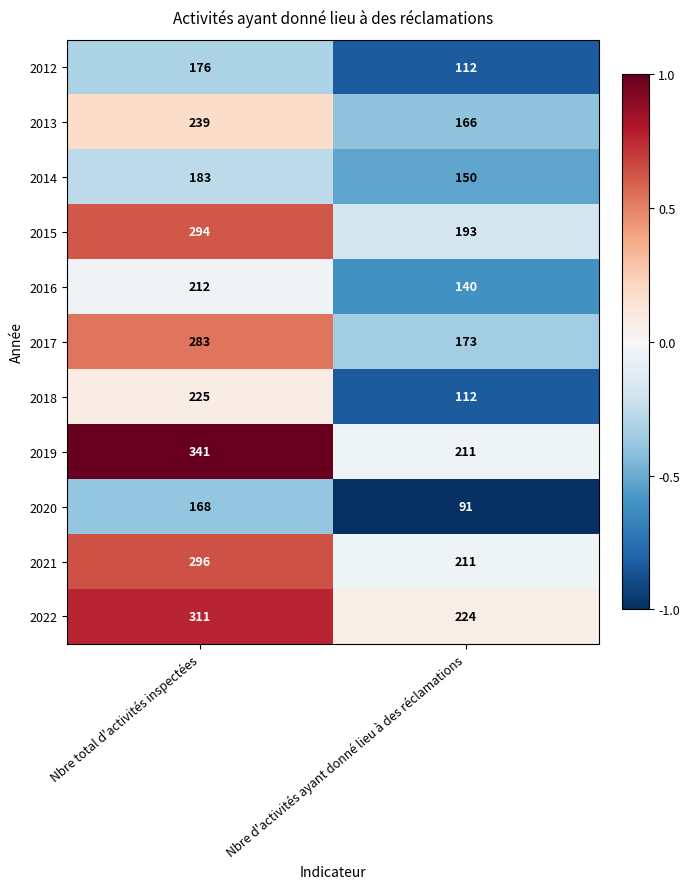

Which series has the largest total across all categories?

2019